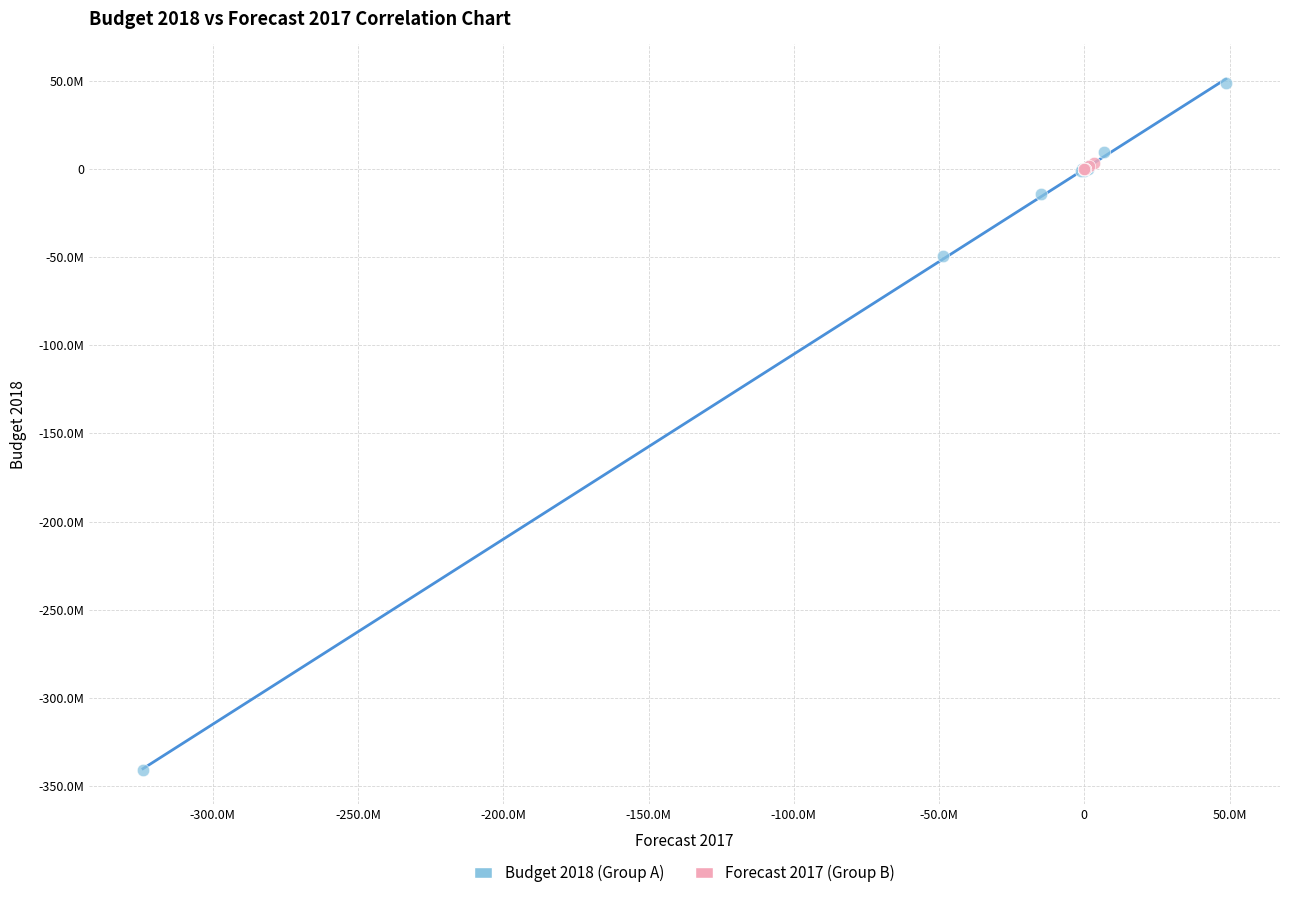

Which series contains the highest Y value?

Budget 2018 (Group A)